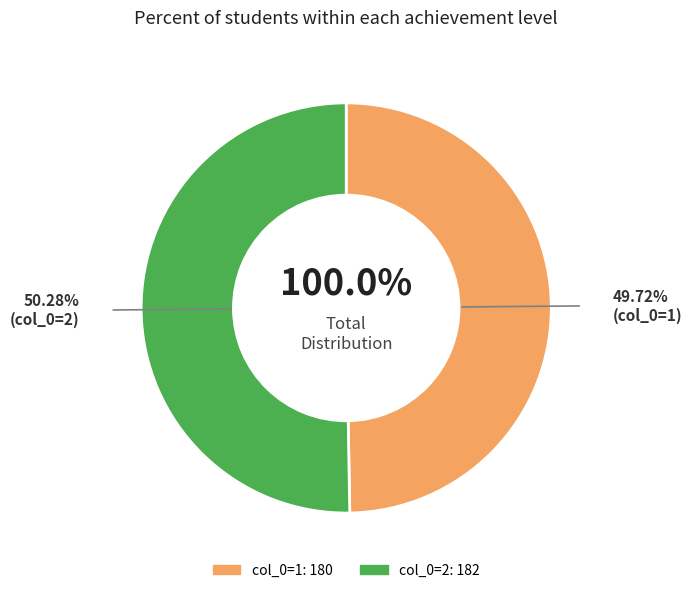

Which category accounts for the majority?

2